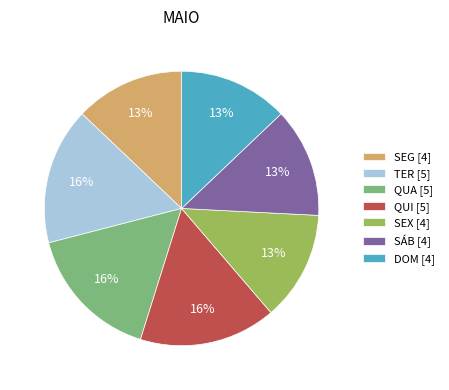

The SEX [4] slice represents 27% of the pie. True or false?

False